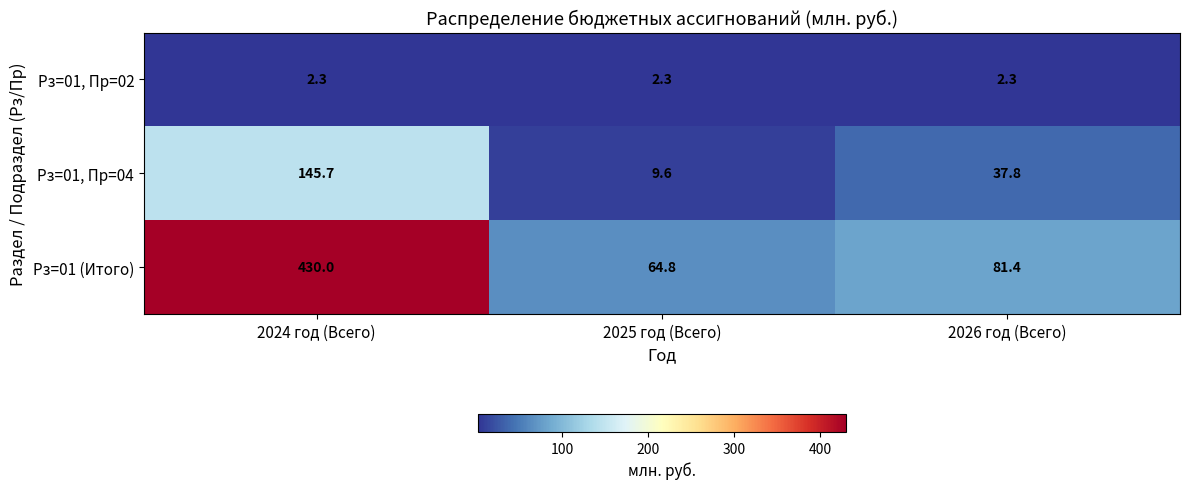

What is the greatest value displayed?

430.0